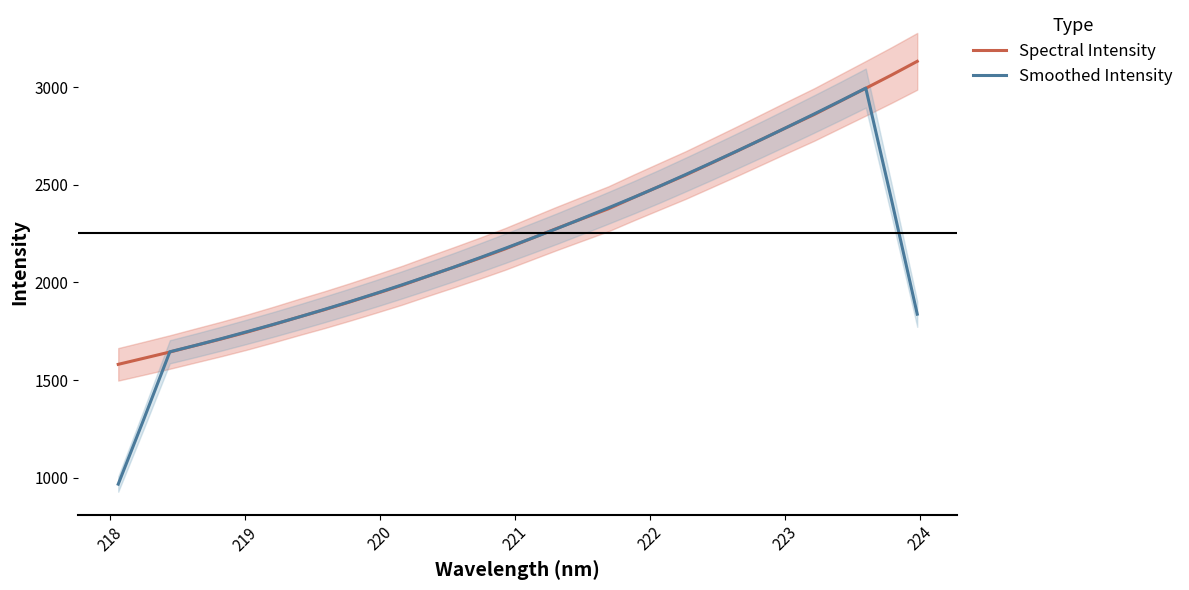

What is the highest value of the Smoothed Intensity series?

2995.0